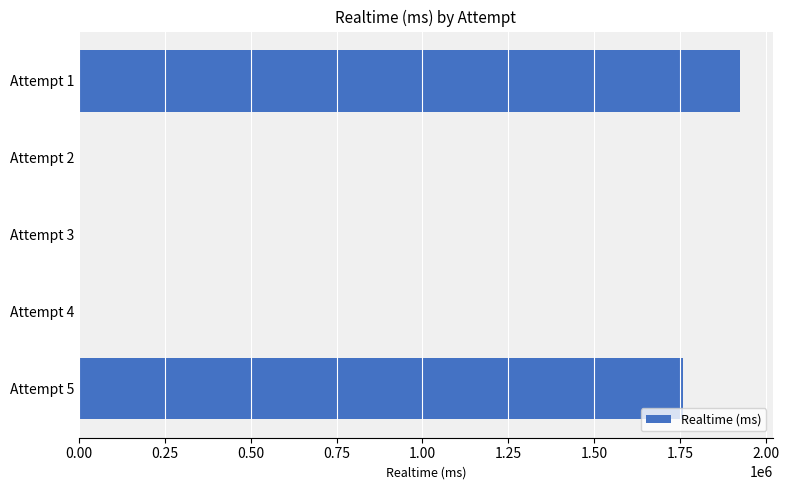

At which category does the chart reach its peak across all series?

Attempt 1